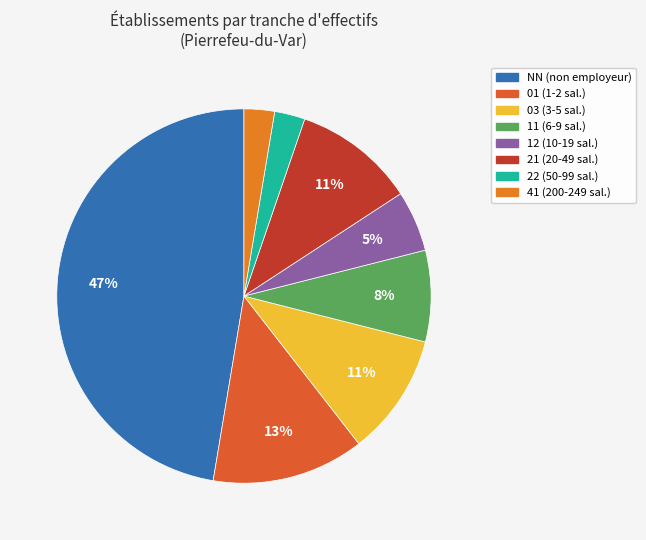

To the nearest percent, what percentage of the pie is NN?

47%